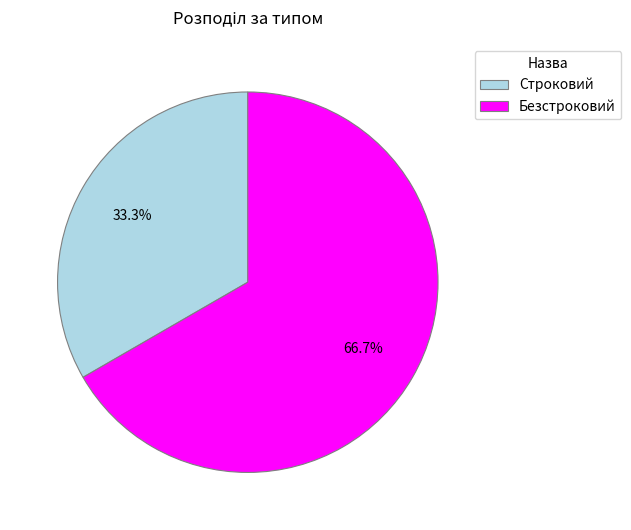

What is the ratio of the value at Строковий to the value at Безстроковий?

0.5